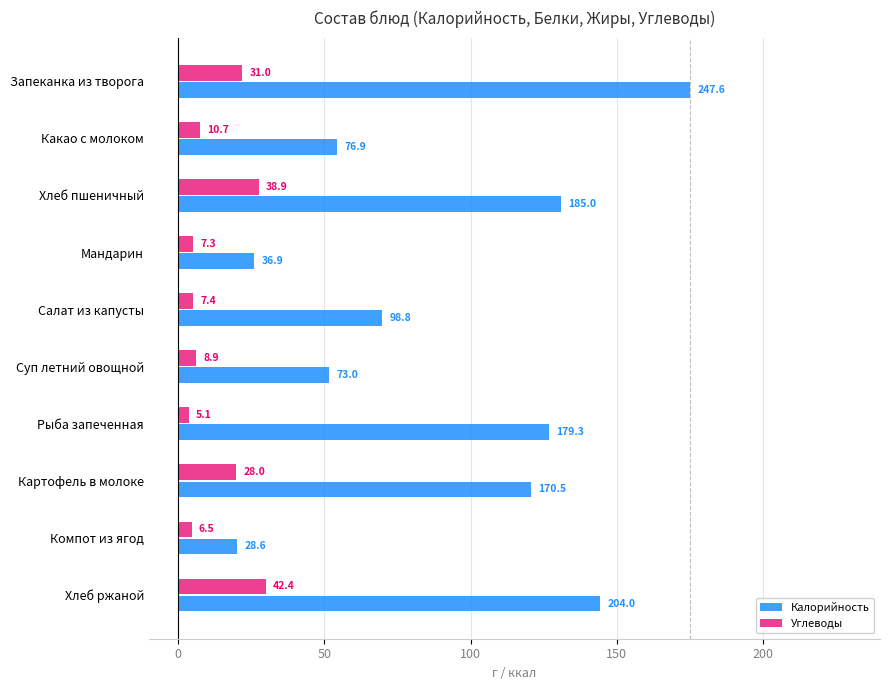

List the series in order of their peak value, lowest first.

Углеводы, Калорийность